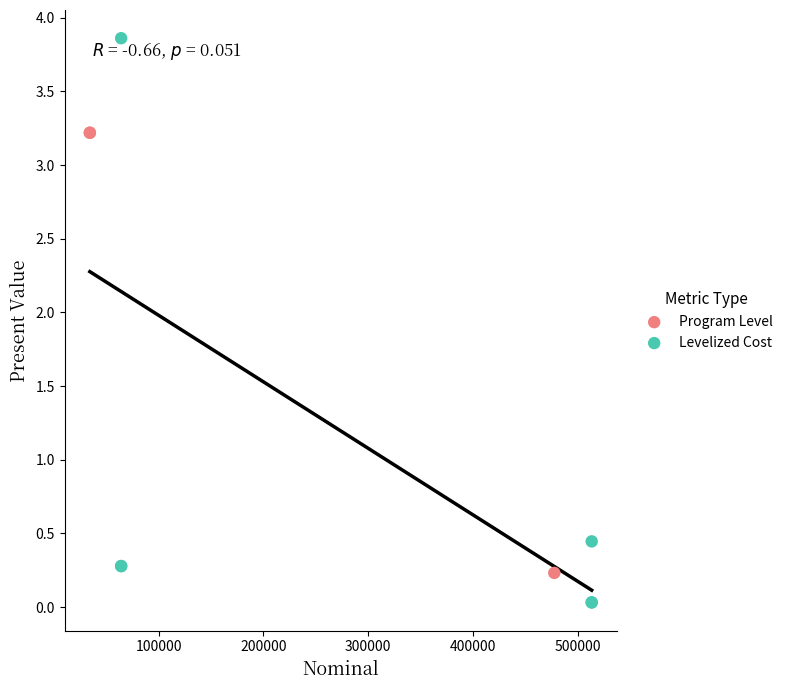

Which series has the largest Y range (max minus min)?

Levelized Cost